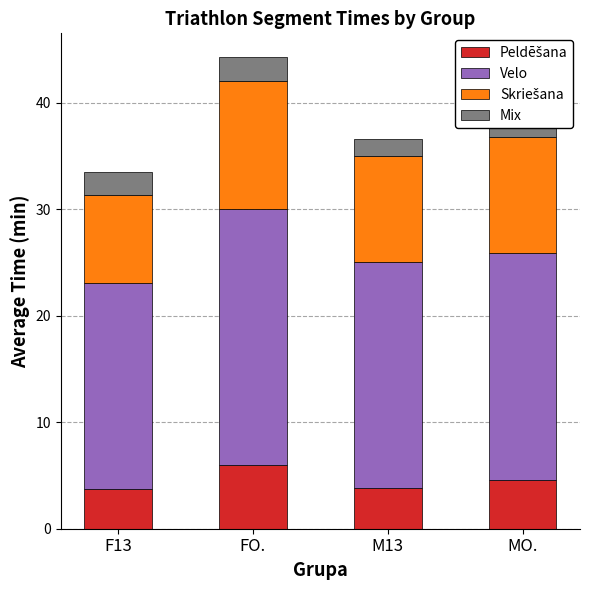

True or false: Mix has a value of 0.9 at M13.

False